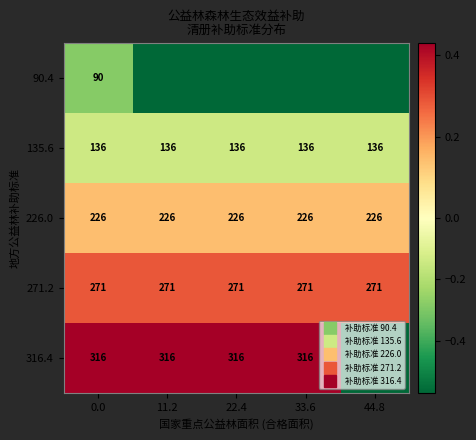

Is the value of 271.2 at 0.0 greater than the value of 135.6 at 22.4?

Yes